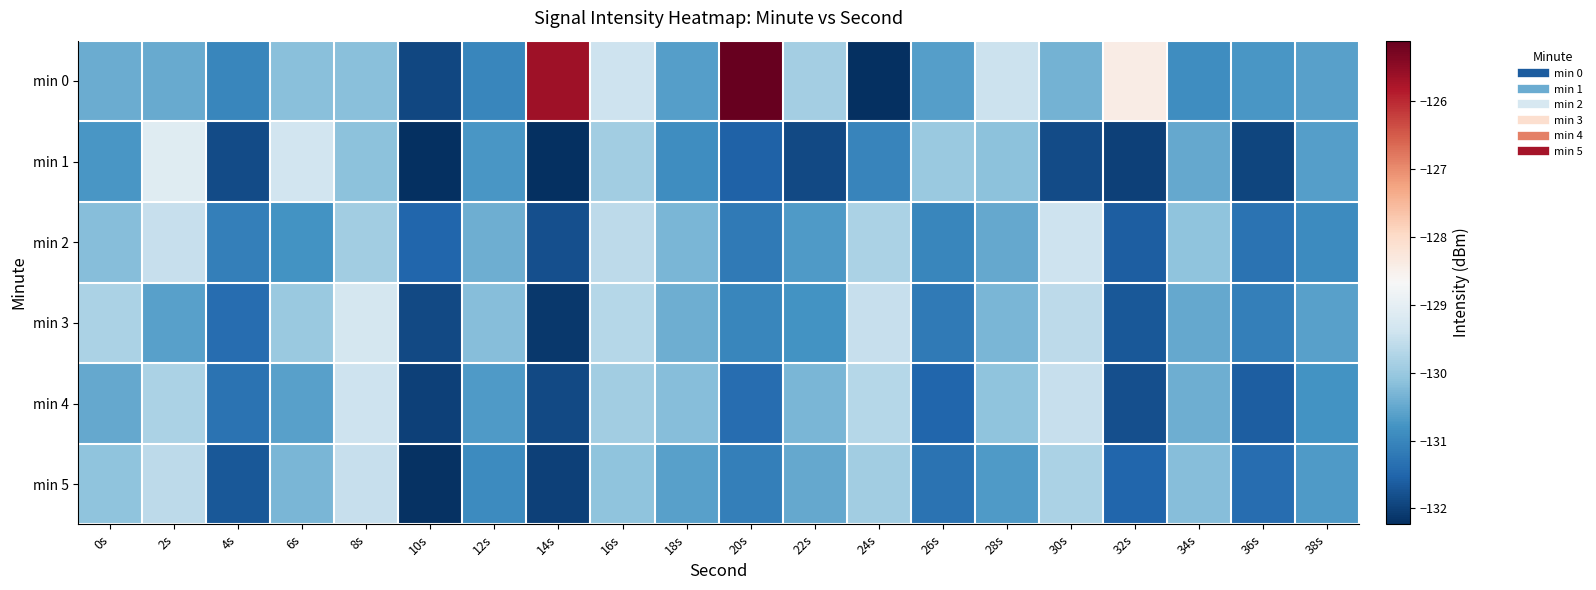

Between 36s and 8s, which is larger?

8s